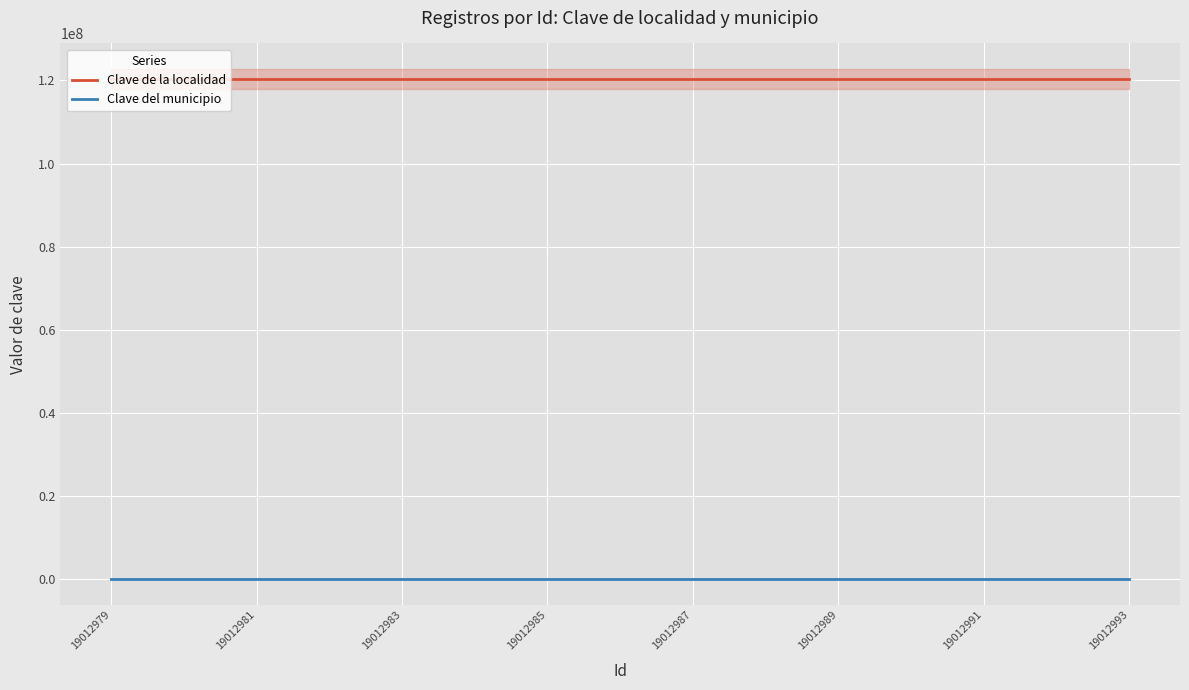

True or false: Clave del municipio and Clave de la localidad intersect in this chart.

False